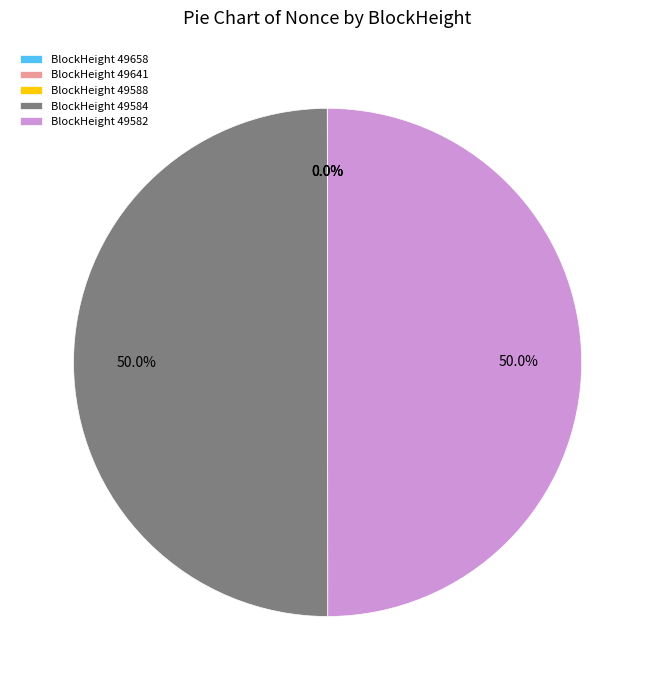

Does 49658 represent more than half of the total?

No